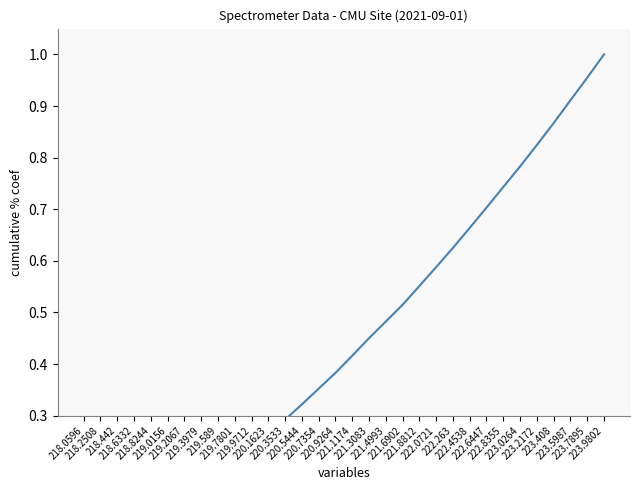

Which has a higher value, 221.6902 or 223.408?

223.408